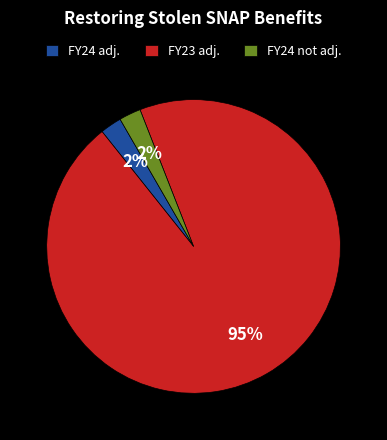

What percentage is the FY24 adj. slice, to the nearest percent?

2%